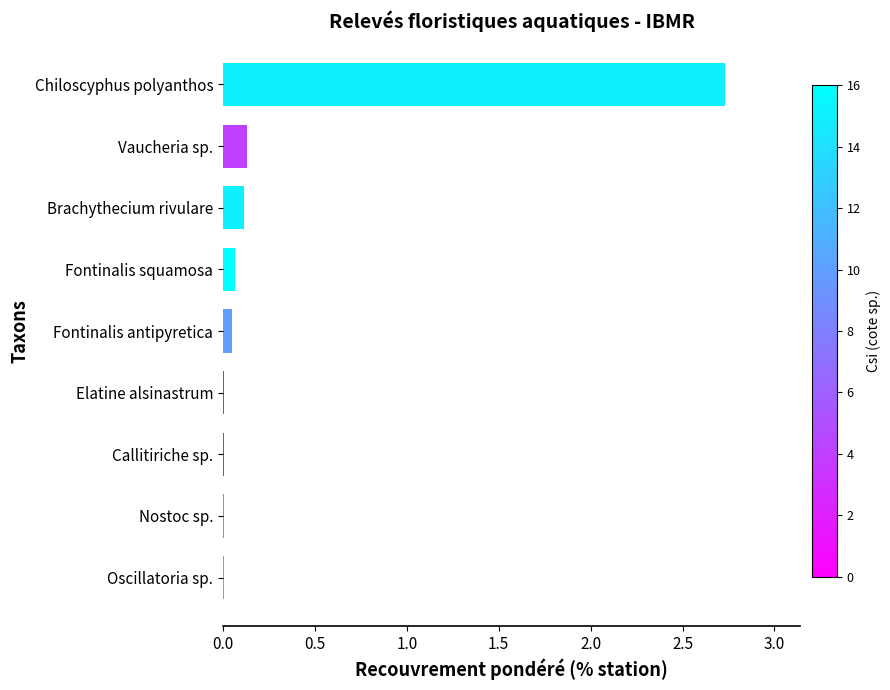

What is the change in value from Vaucheria sp. to Chiloscyphus polyanthos?

+2.6